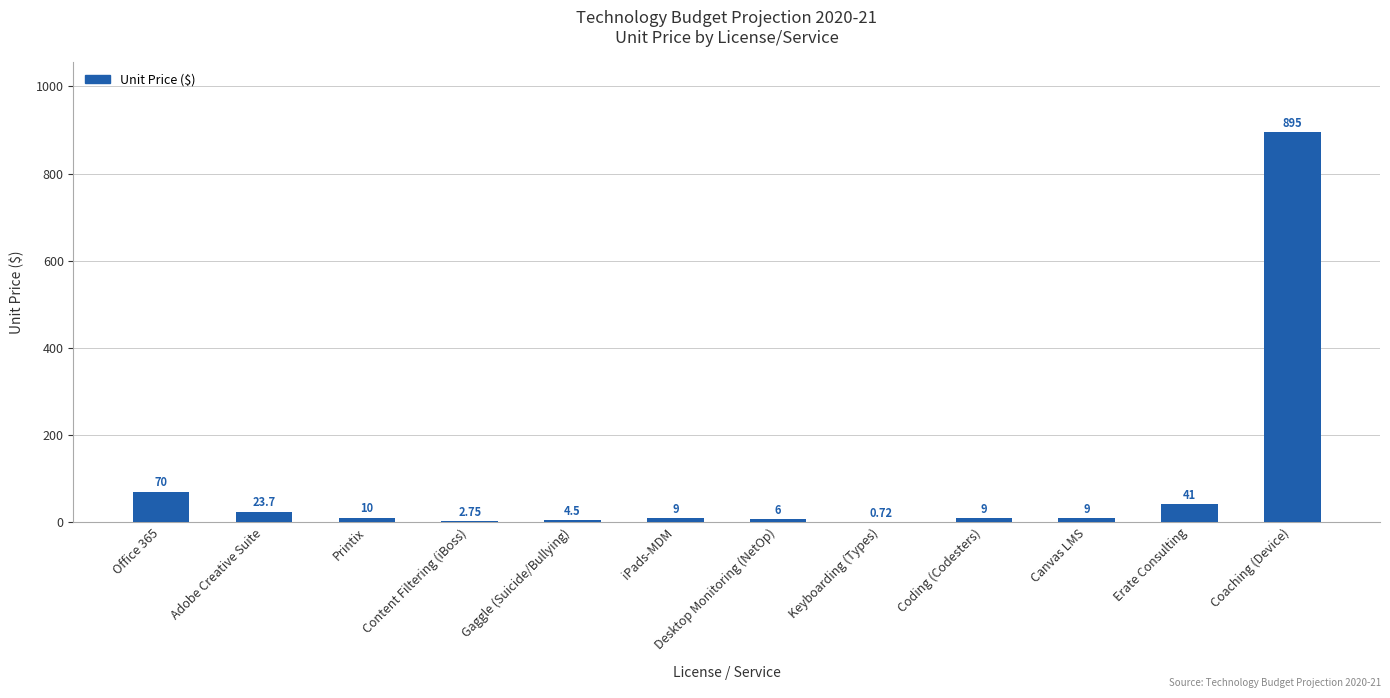

What is the sum of all values?

1080.7